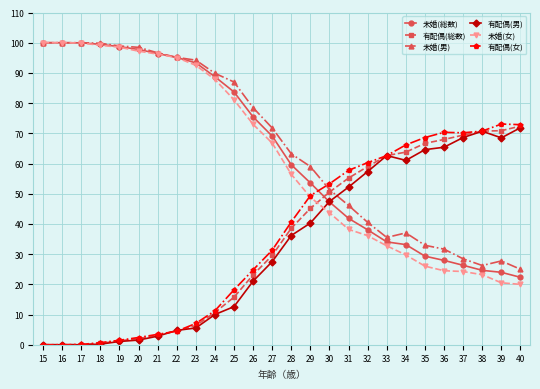

What is the difference between the maximum and second lowest values in the 未婚(女) series?

79.5